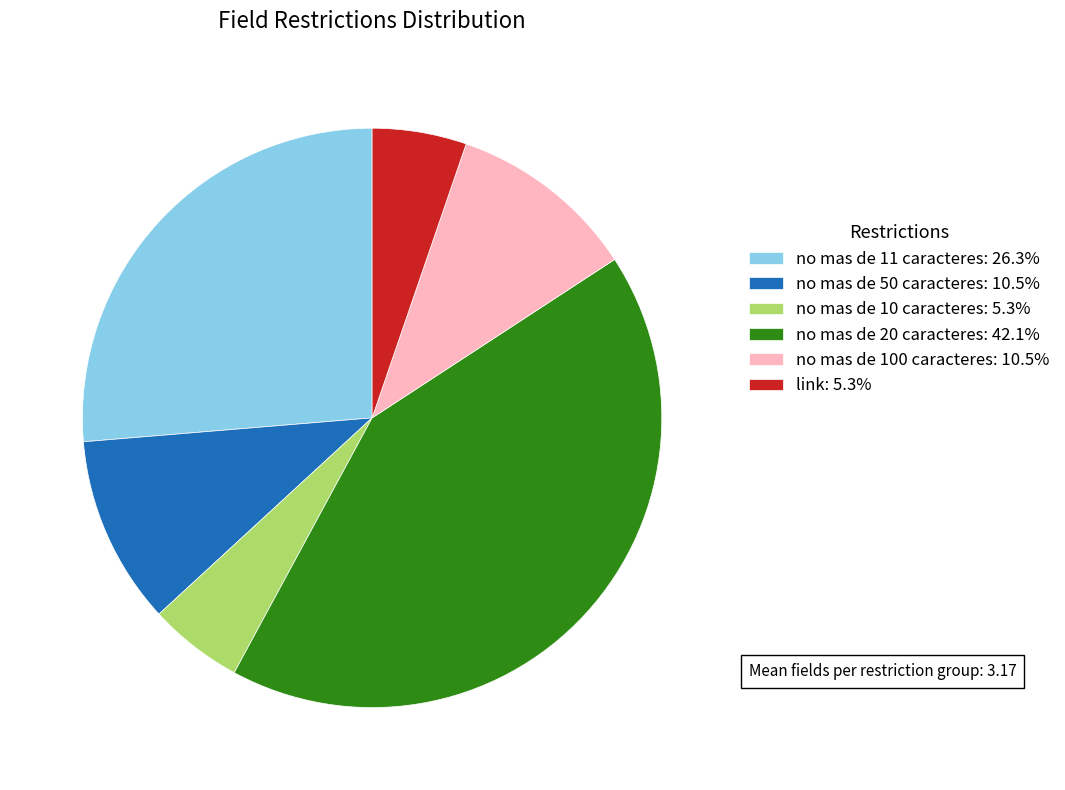

Approximately how many times larger is the value at no mas de 50 caracteres: 10.5% compared to link: 5.3%?

2.0